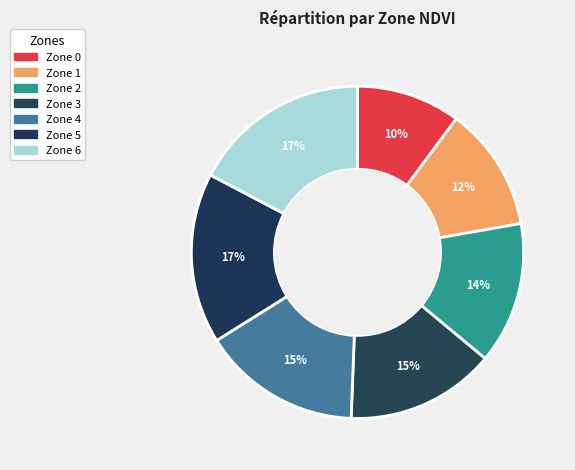

Is it true that Zone 2 is 14% of the pie?

True